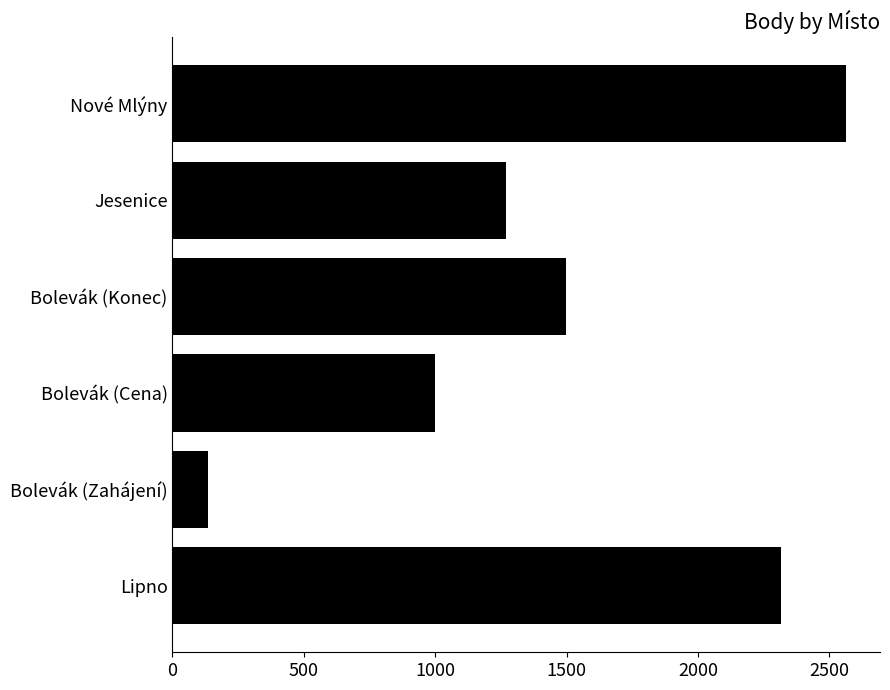

What is the difference between the second highest and minimum values?

2181